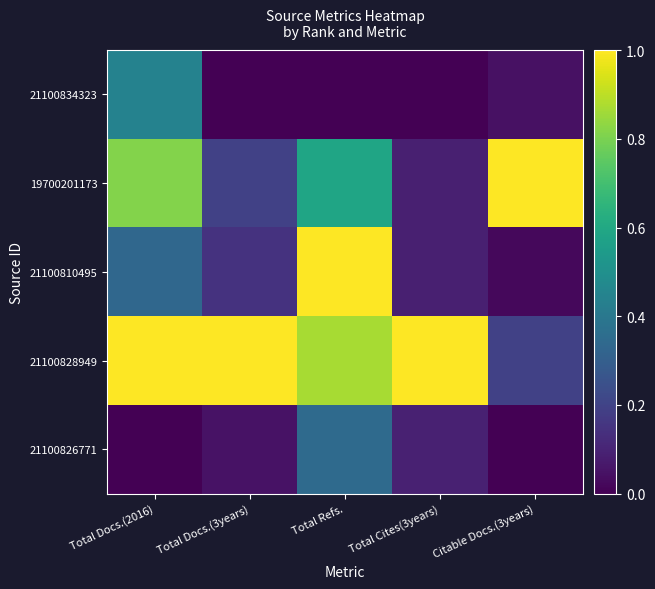

Between Citable Docs.(3years) and Total Docs.(3years), which is larger?

Citable Docs.(3years)